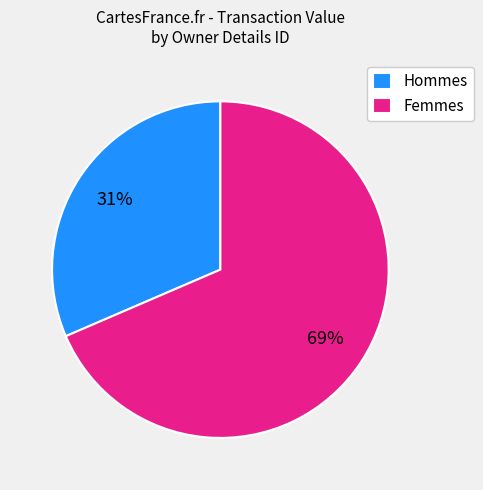

What percentage is the Hommes slice, to the nearest percent?

31%